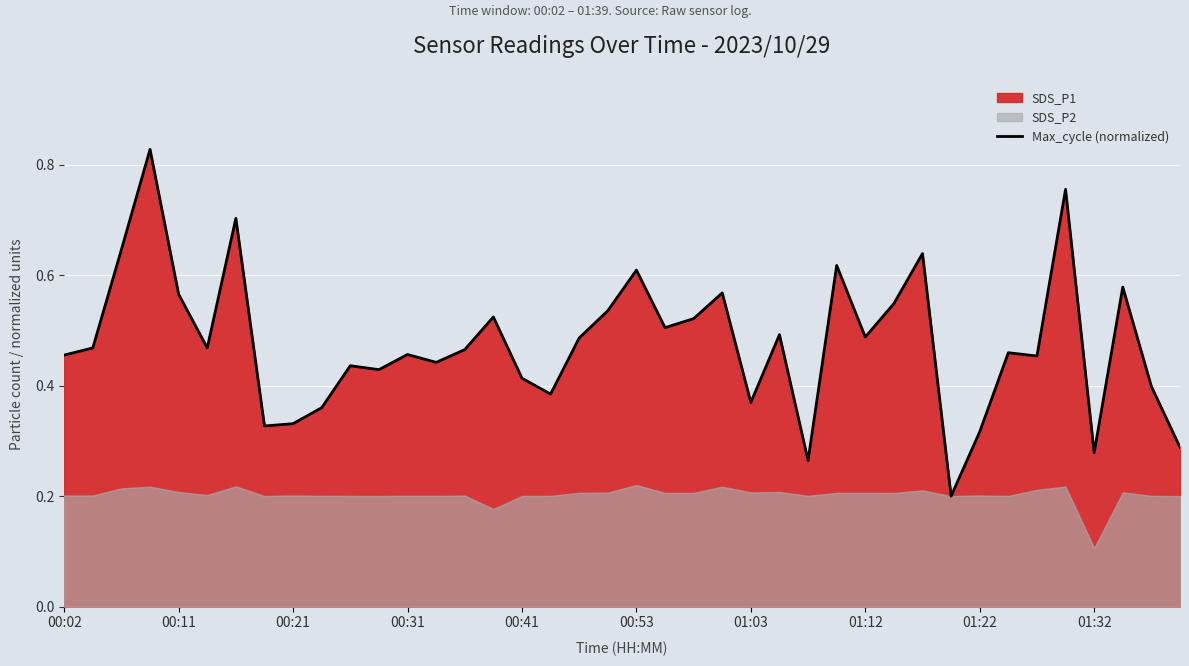

What position from the left is 23?

24